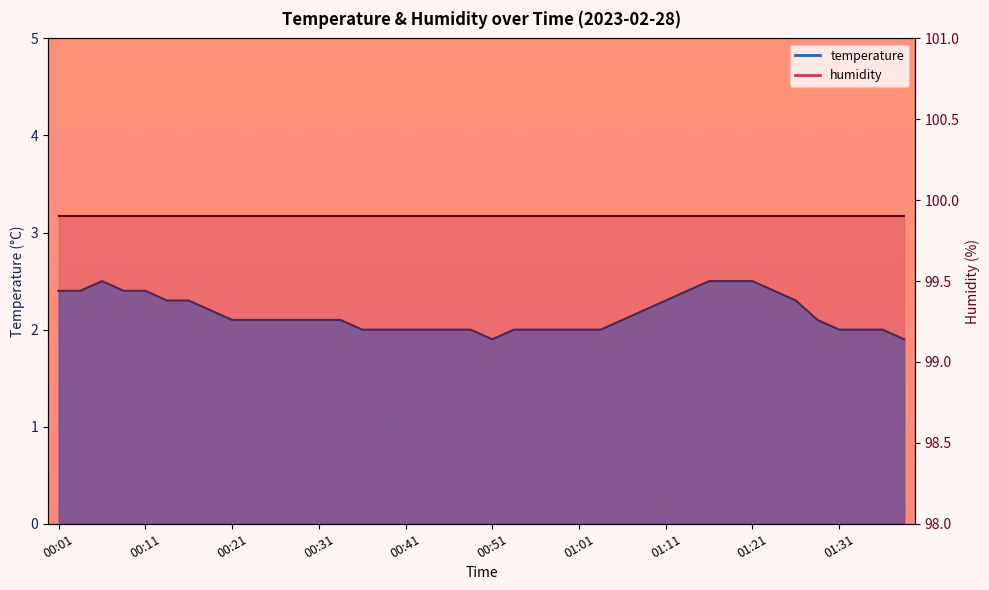

How many values are between 2 and 3?

38